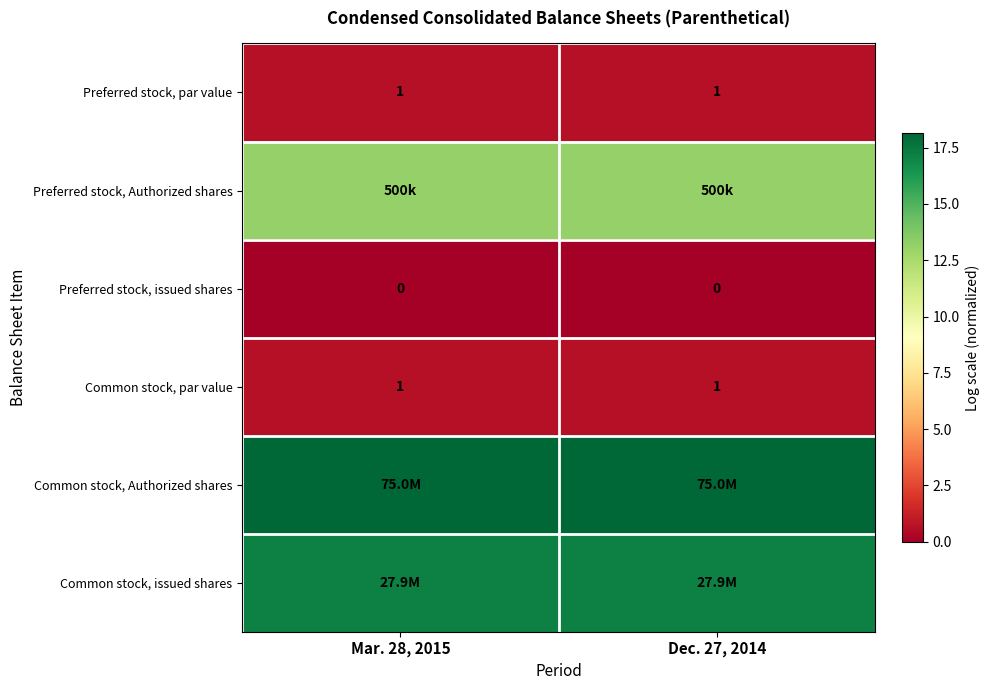

What is the greatest value displayed?

18.1